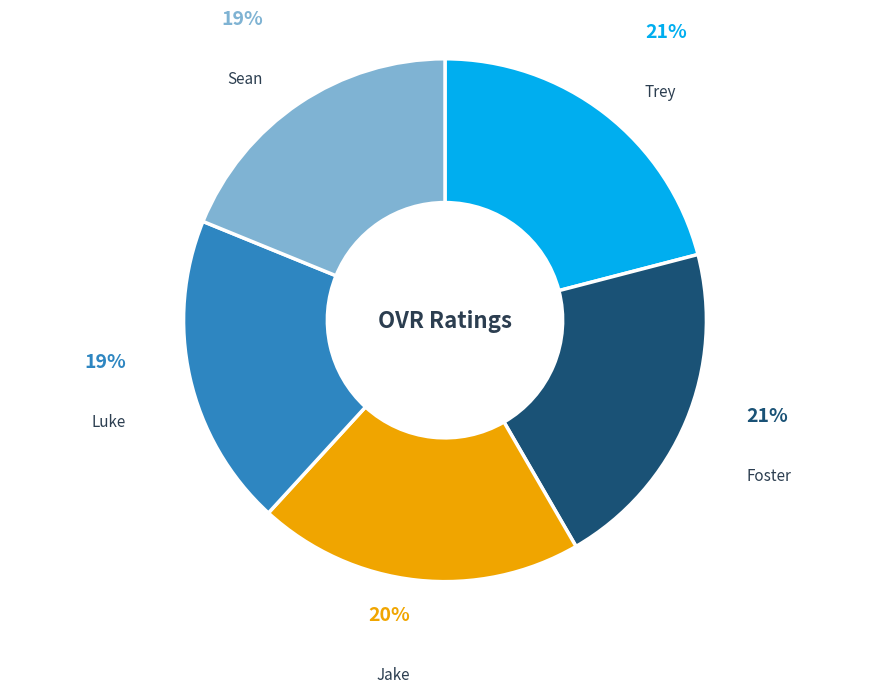

Is it true that Jake is 20% of the pie?

True